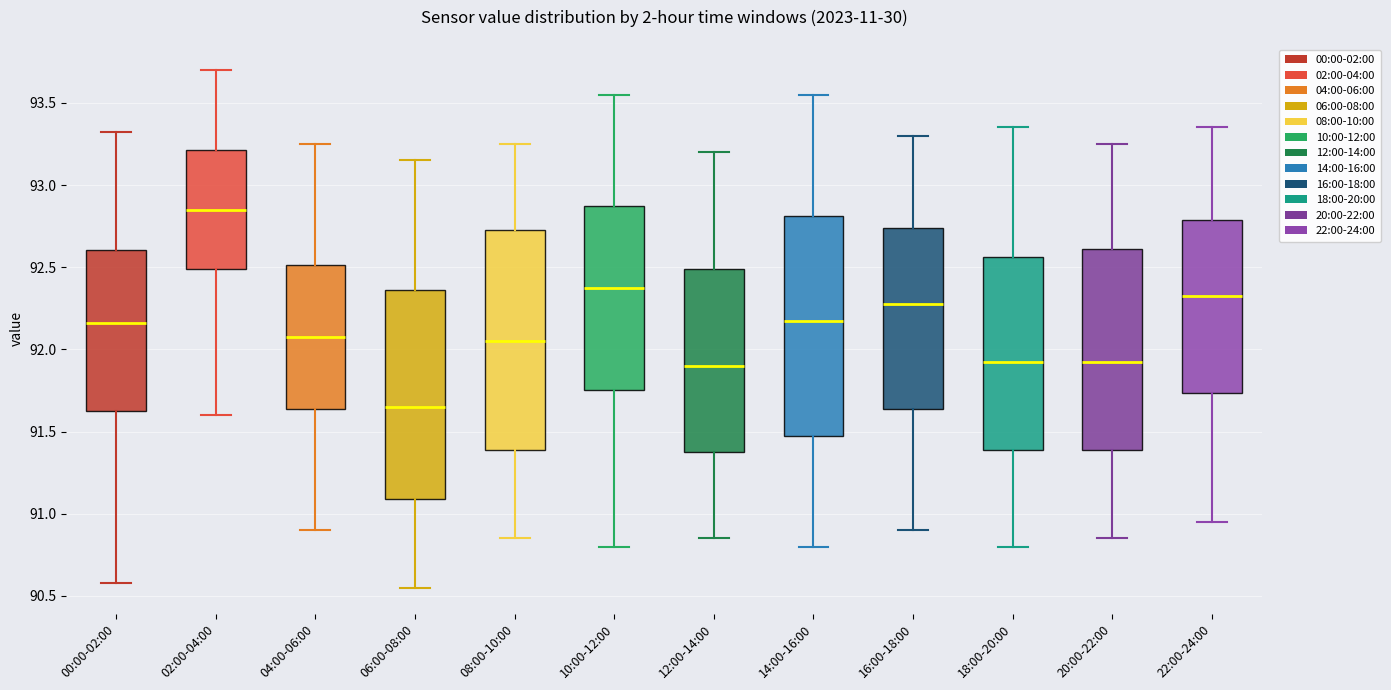

Which box has the lowest median line?

06:00-08:00